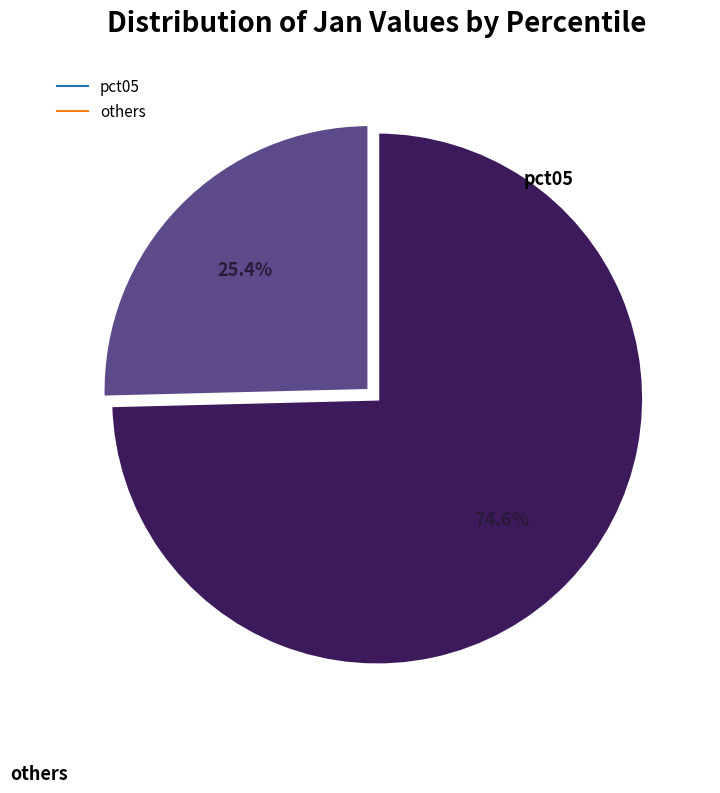

Is there a majority slice in this chart?

Yes